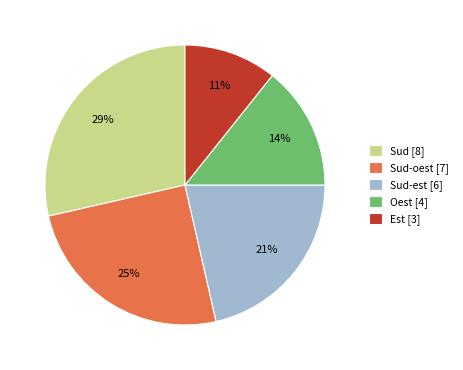

Which has a higher value, Sud-oest [7] or Sud [8]?

Sud [8]